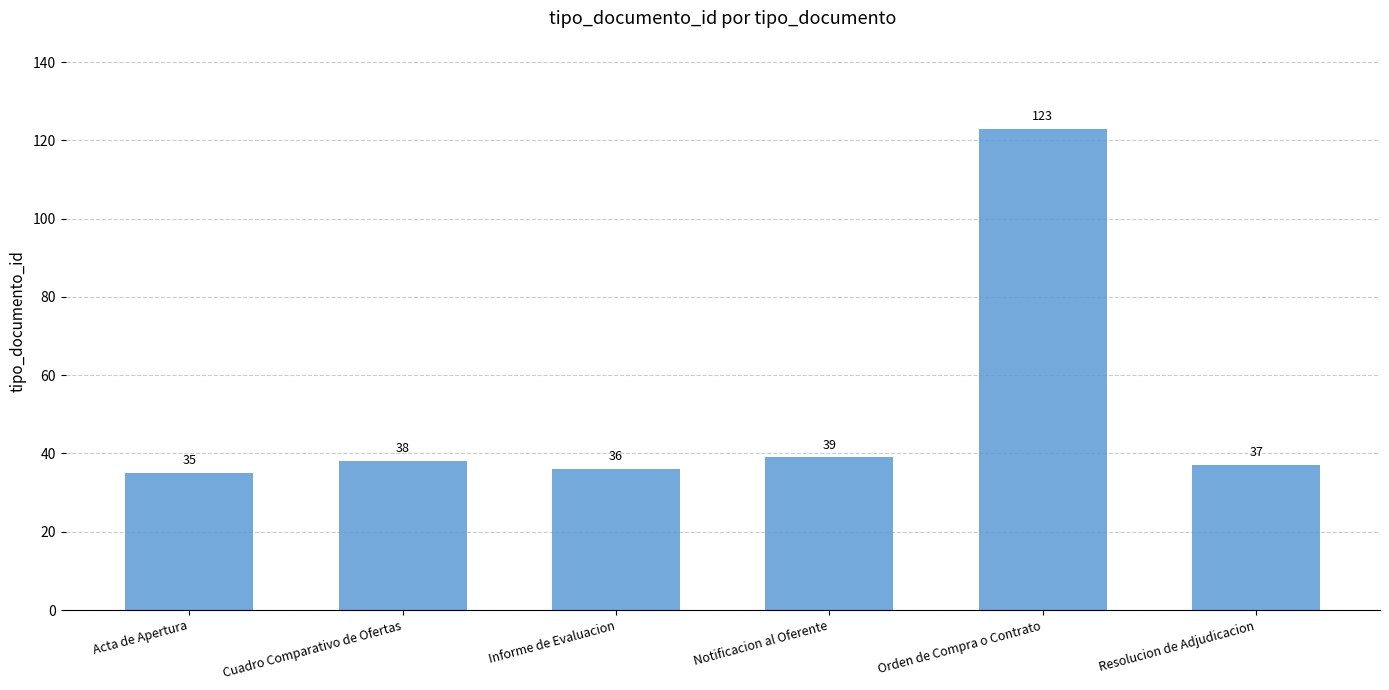

Reading right to left, transcribe all the data shown in this chart.

37	123	39	36	38	35